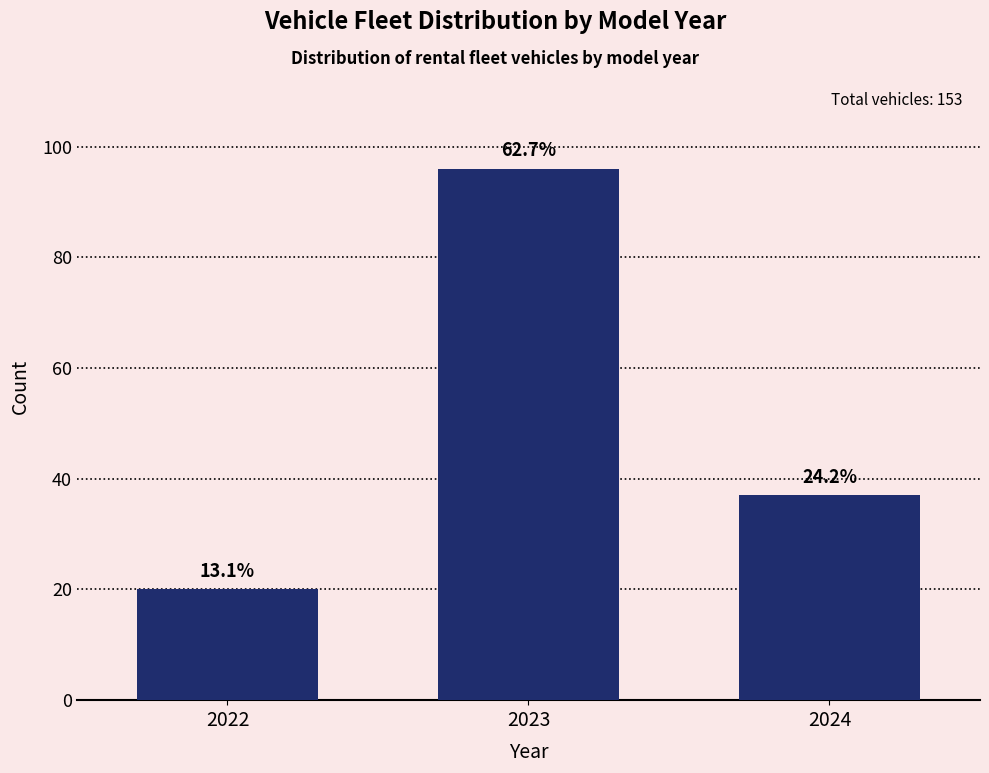

How many bars are there in total?

3